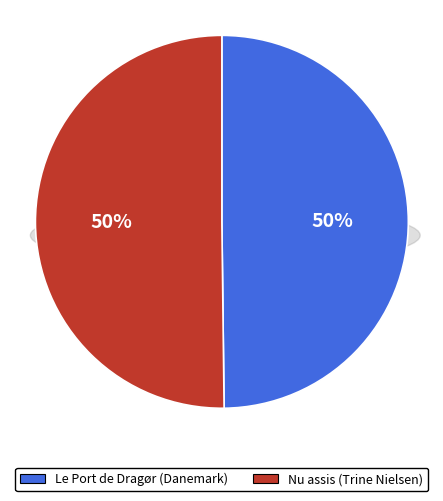

How many slices are in this pie chart?

2